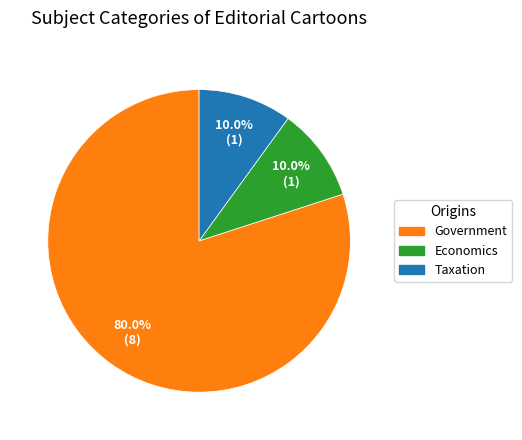

Which category has the biggest portion of the pie?

Government